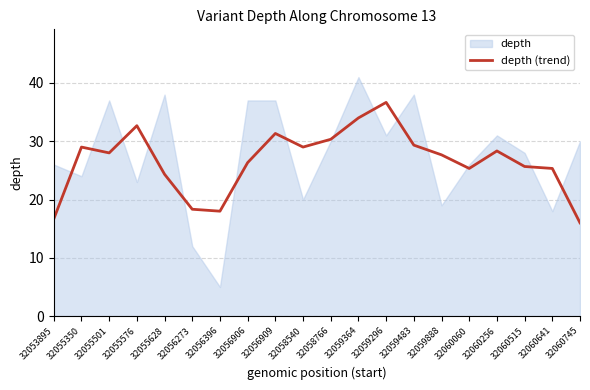

True or false: depth (trend) has a value of 30.3 at 32058766.

True